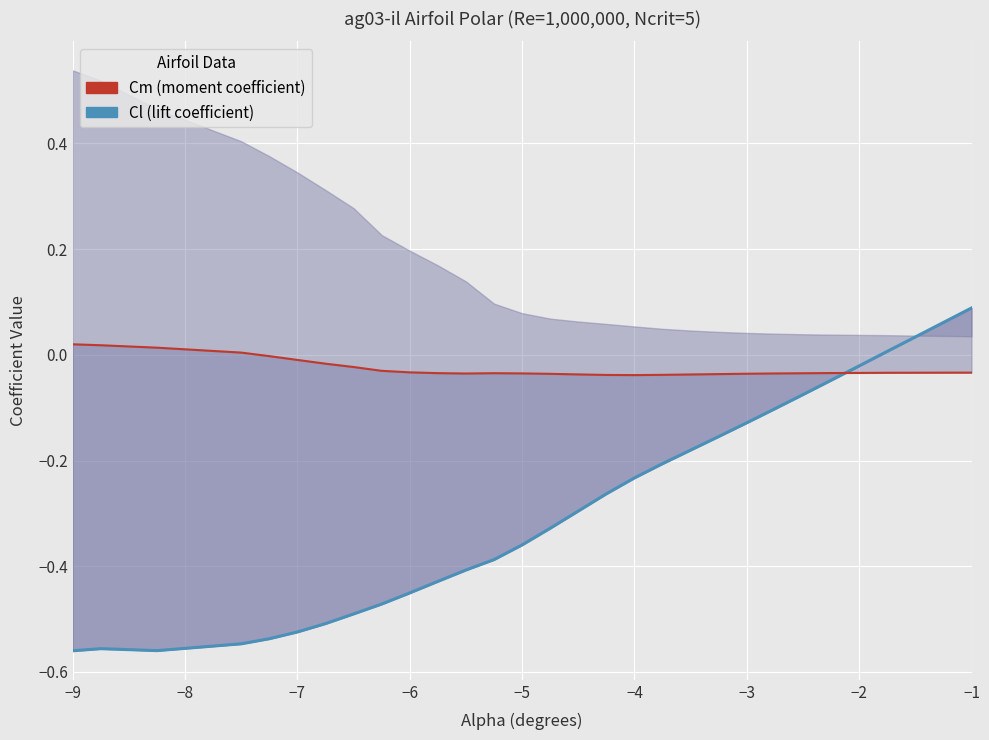

What are all the series names shown in the legend?

Cl (lift coefficient), Cm (moment coefficient)